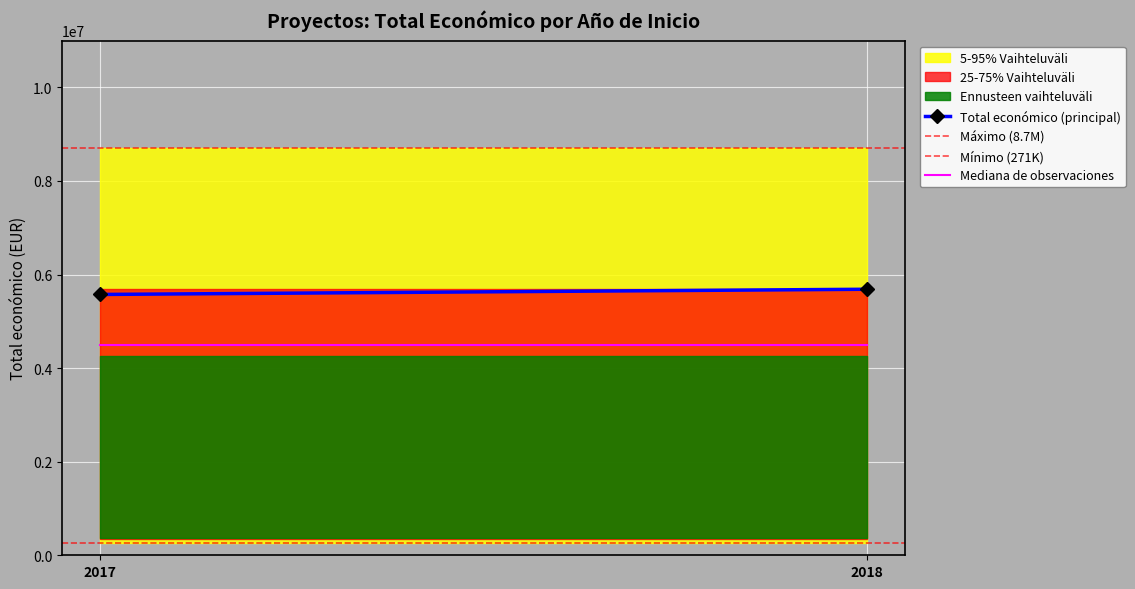

What is the sum of the Total económico (principal) values at 2017 and 2018?

11260079